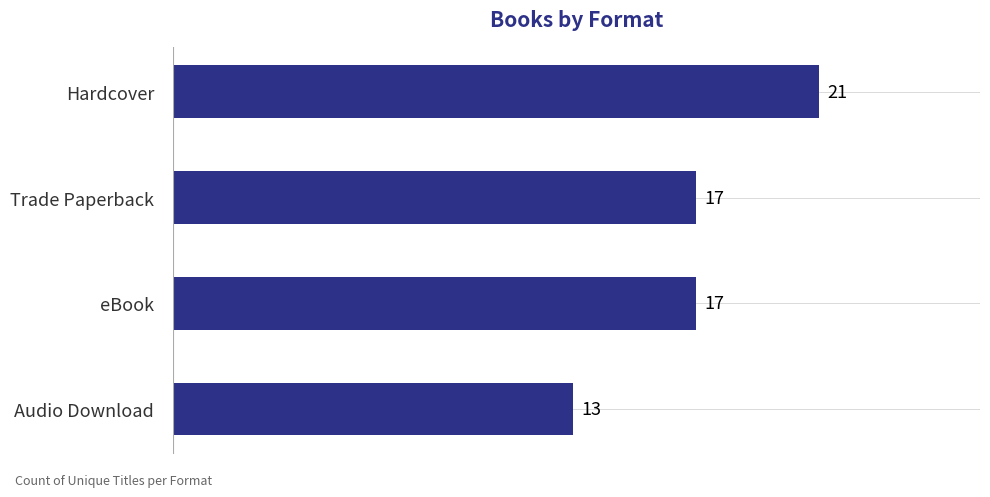

What is the difference between the maximum and second lowest values?

4